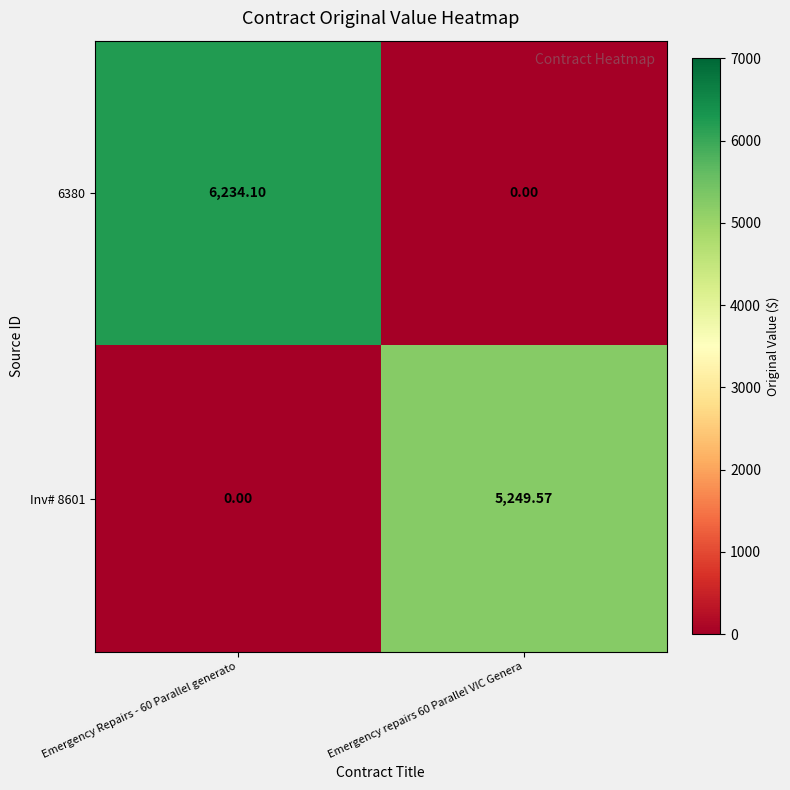

Is the value of Inv# 8601 at Emergency repairs 60 Parallel VIC Genera greater than the value of 6380 at Emergency repairs 60 Parallel VIC Genera?

Yes